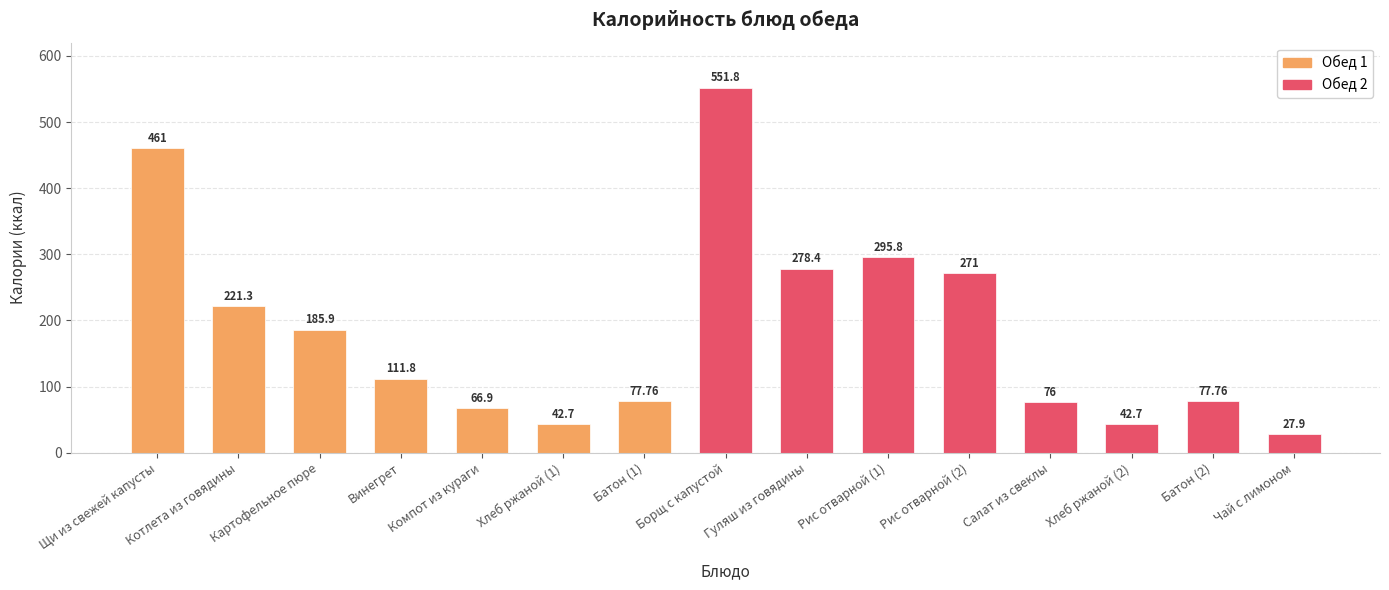

What value does the data have at Картофельное пюре?

185.9